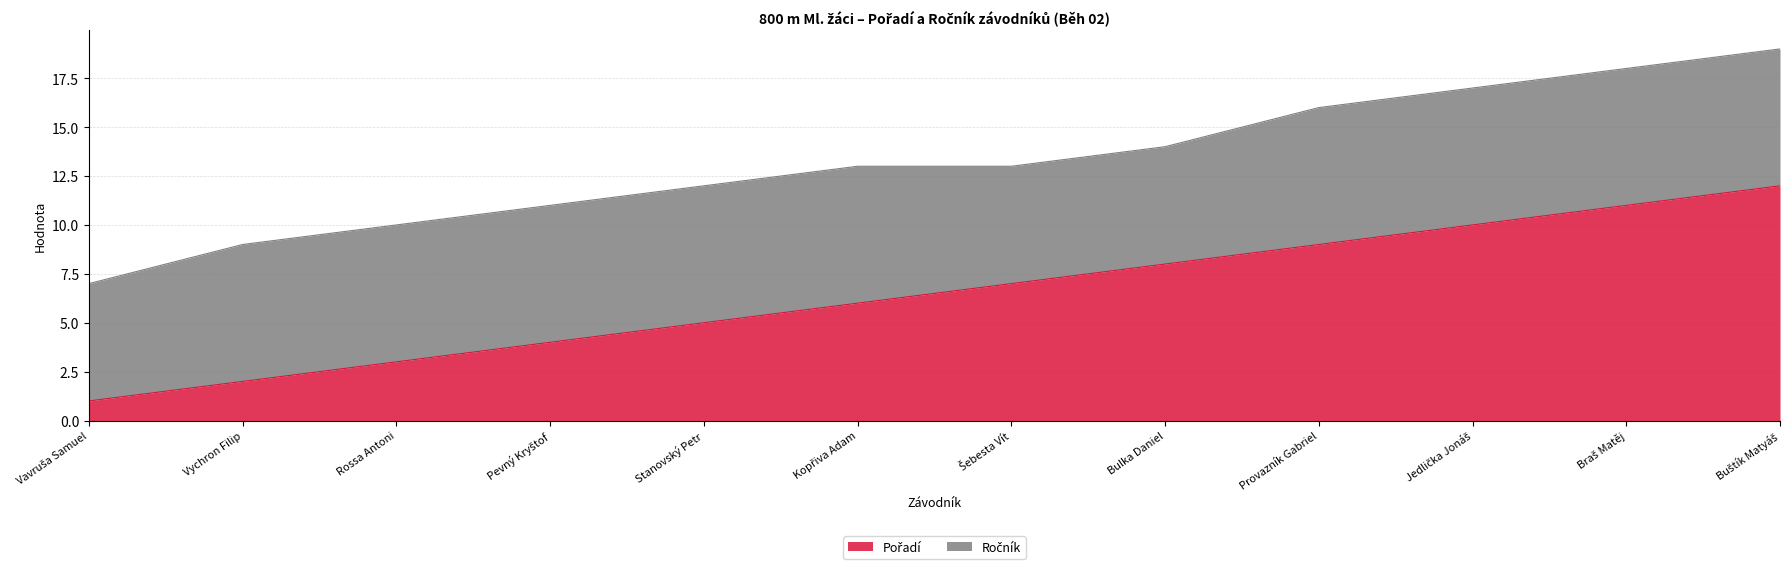

What is the change in value from Vavruša Samuel to Kopřiva Adam?

+5